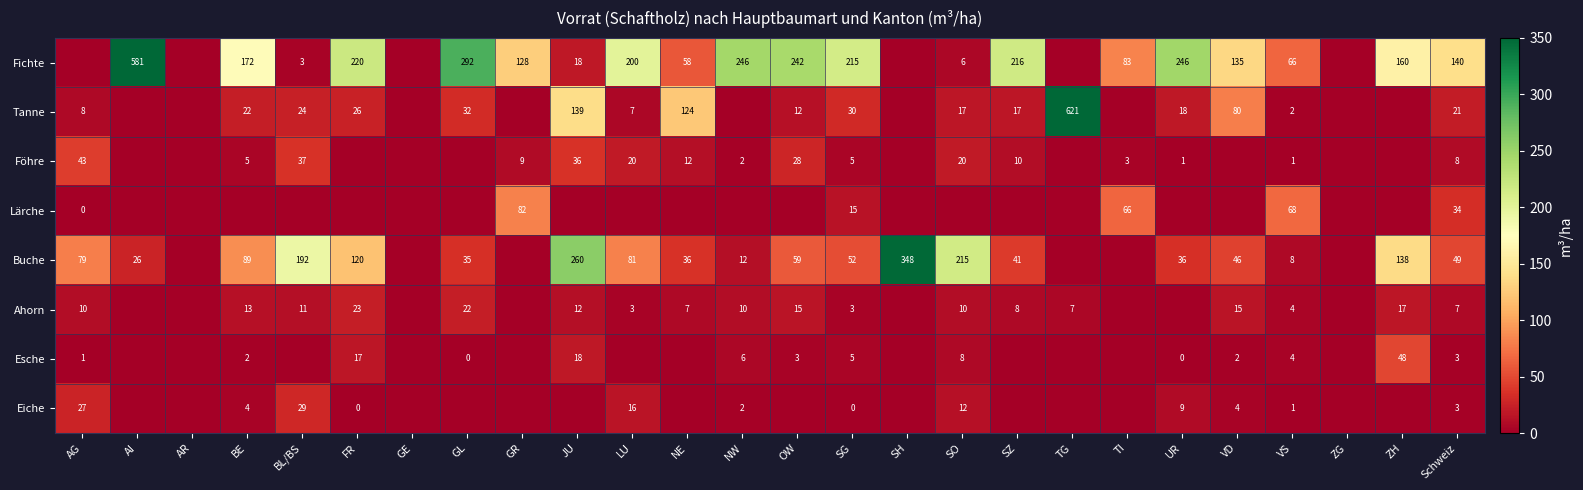

How many series are shown in this chart?

8